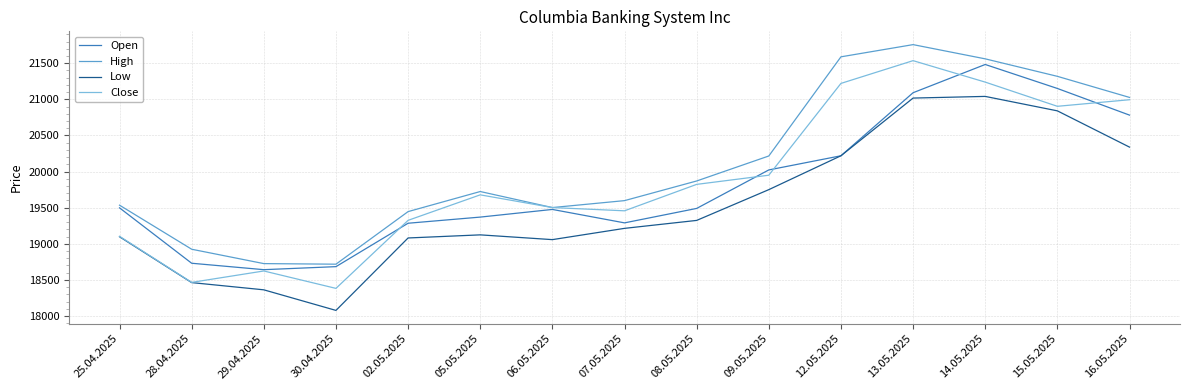

Where is High nearest to the value 20237?

09.05.2025